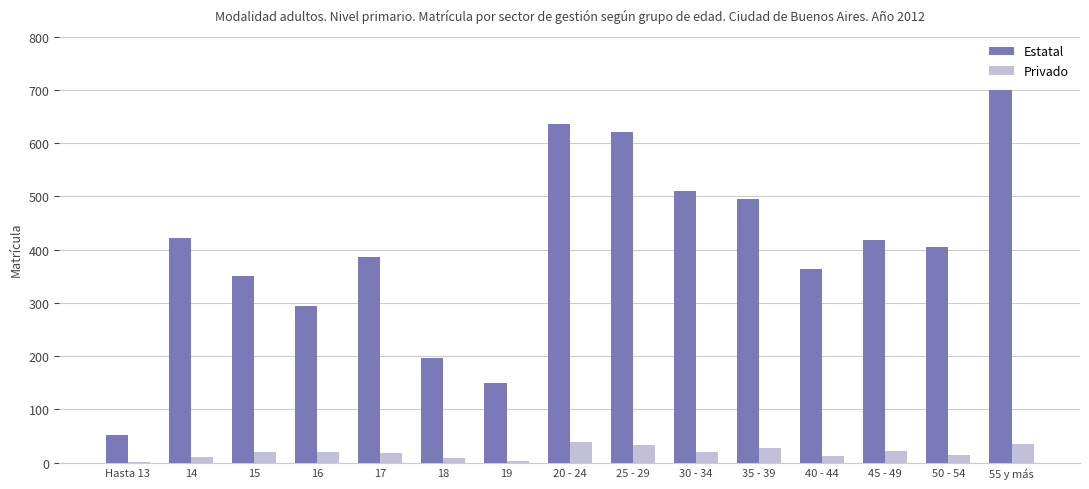

Which category has the highest value across all series?

55 y más